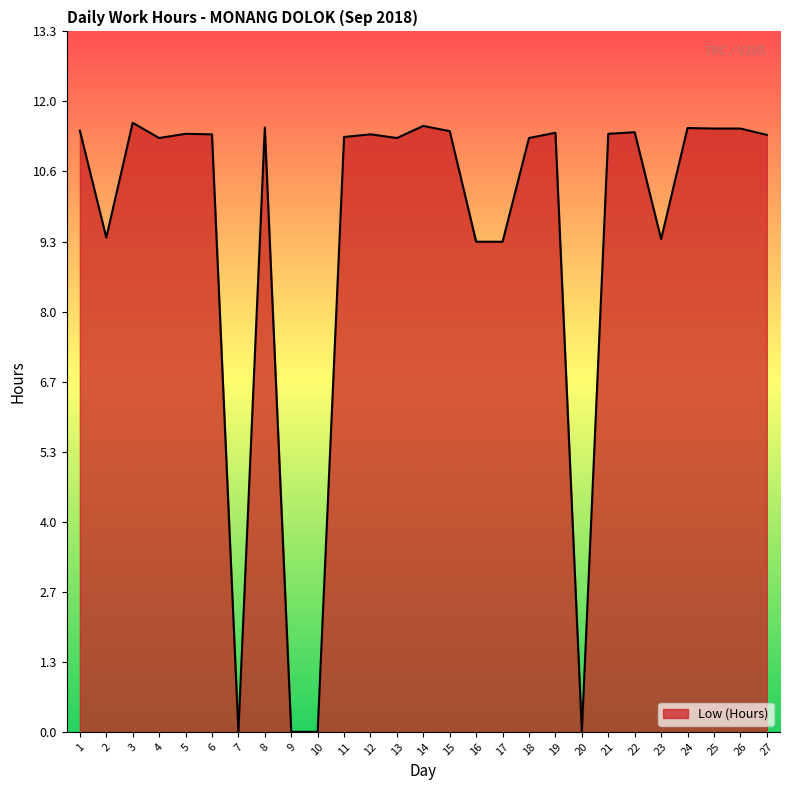

What is the difference between the maximum and minimum values?

11.6